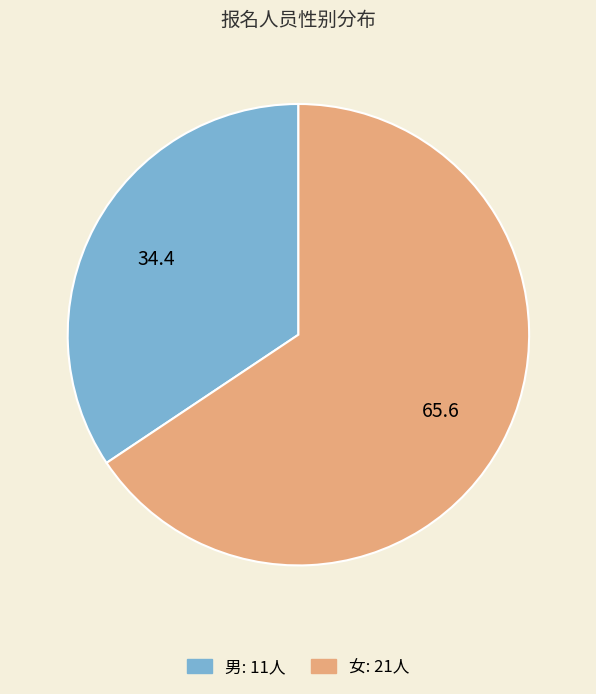

Between 男 and 女, which is larger?

女